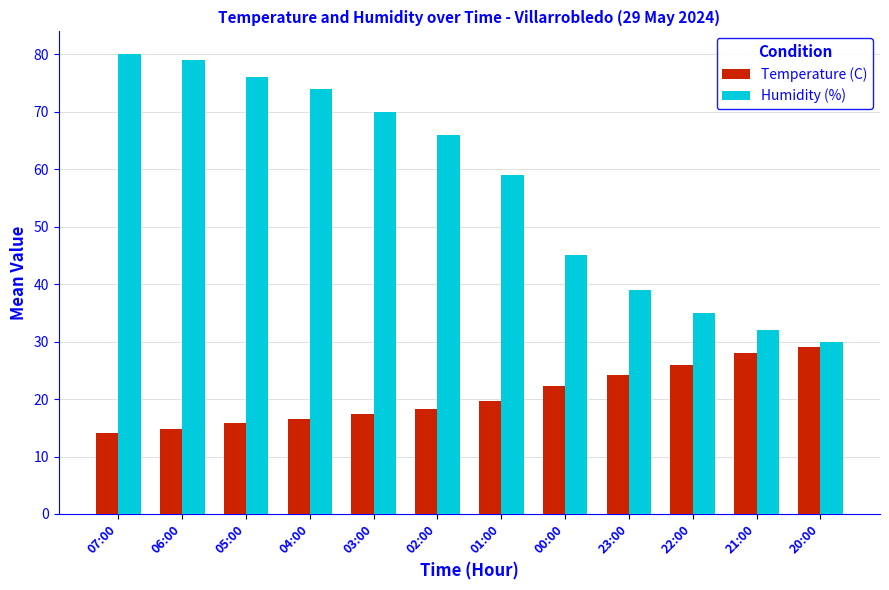

Reading left to right, list all the values displayed in this chart.

Temperature (C): 07:00=14.1	06:00=14.8	05:00=15.8	04:00=16.5	03:00=17.4	02:00=18.3	01:00=19.6	00:00=22.2	23:00=24.2	22:00=26.0	21:00=28.0	20:00=29.0
Humidity (%): 07:00=80.0	06:00=79.0	05:00=76.0	04:00=74.0	03:00=70.0	02:00=66.0	01:00=59.0	00:00=45.0	23:00=39.0	22:00=35.0	21:00=32.0	20:00=30.0